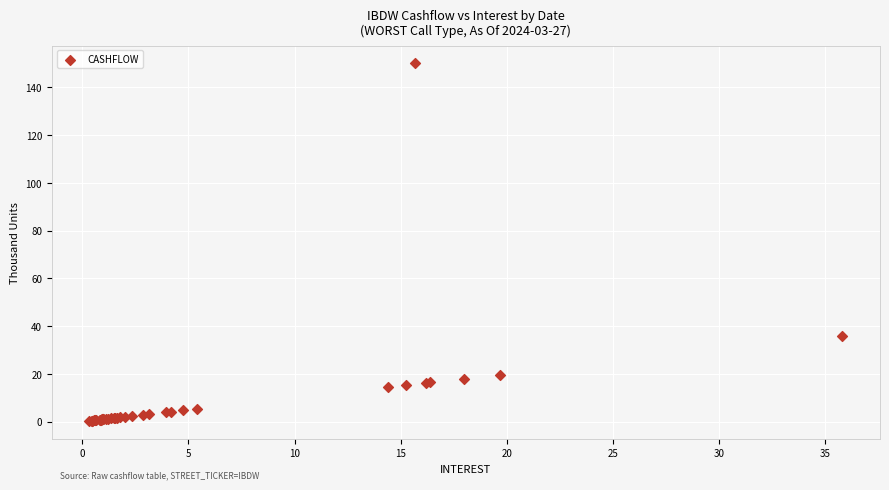

What Y value in the scatter plot is closest to 75?

35.8